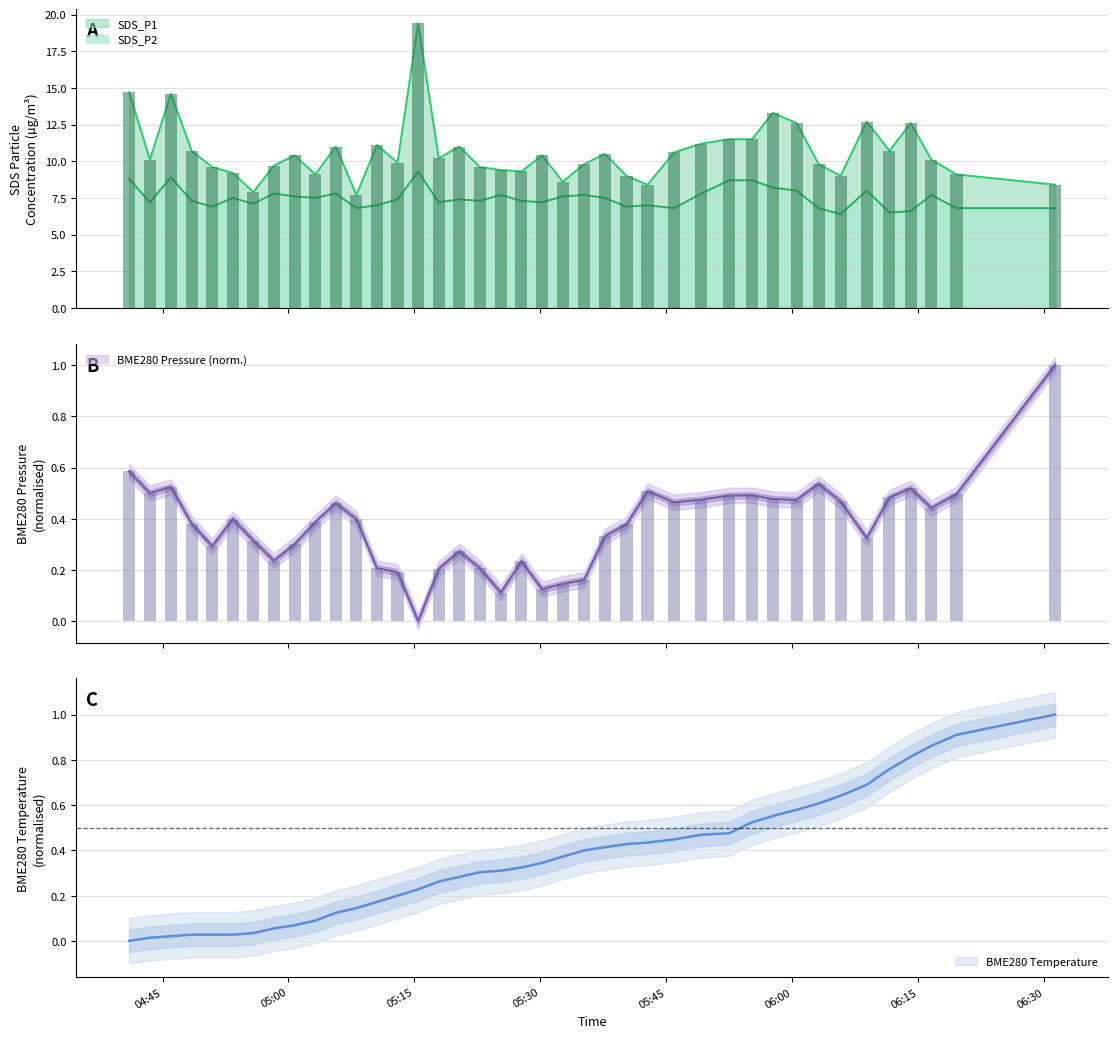

Rank the series by their maximum value, from lowest to highest.

BME280_temperature, BME280_pressure, SDS_P2, SDS_P1